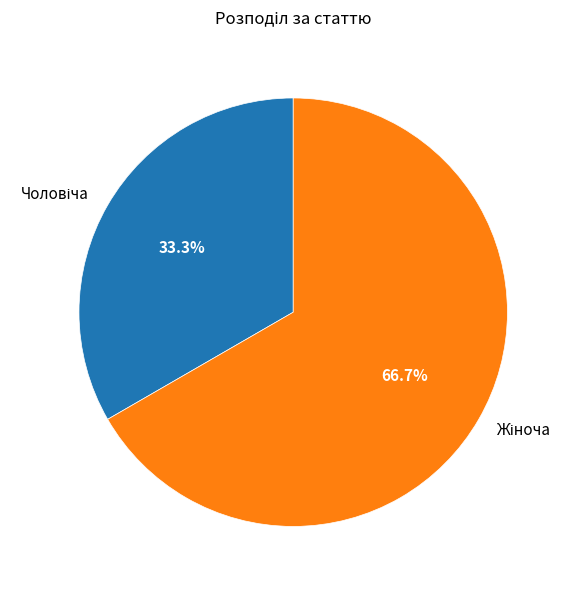

Does any single category account for the majority?

Yes